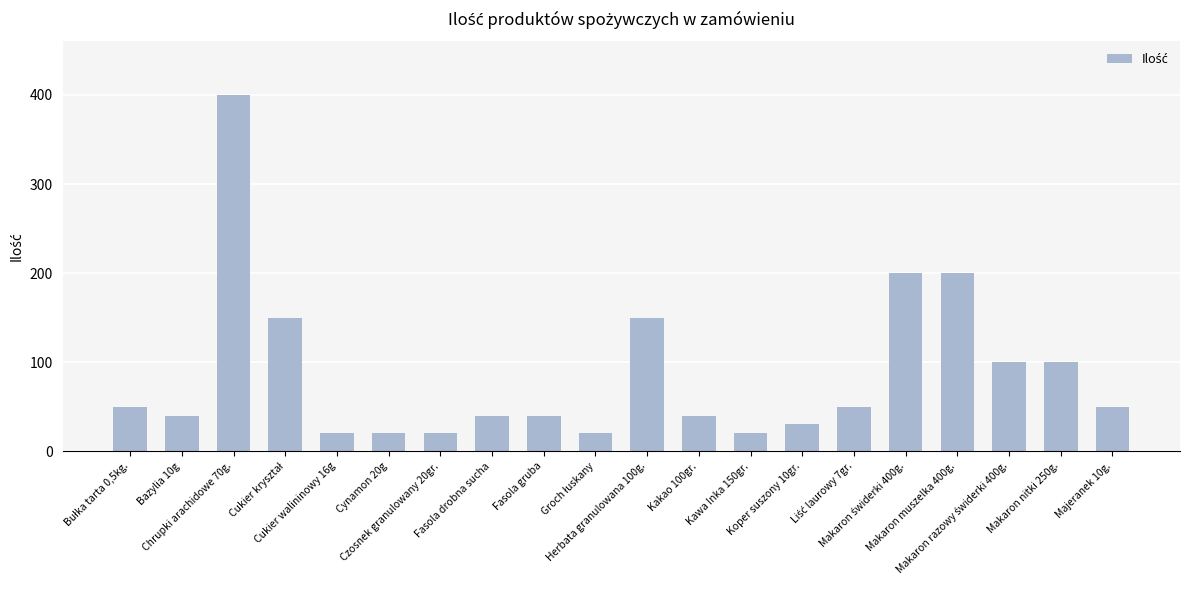

What is the value of the 11th bar from the left?

150